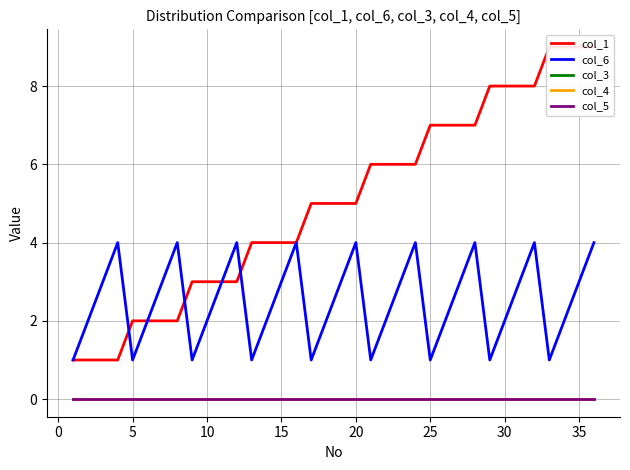

True or false: col_4 and col_3 intersect in this chart.

False